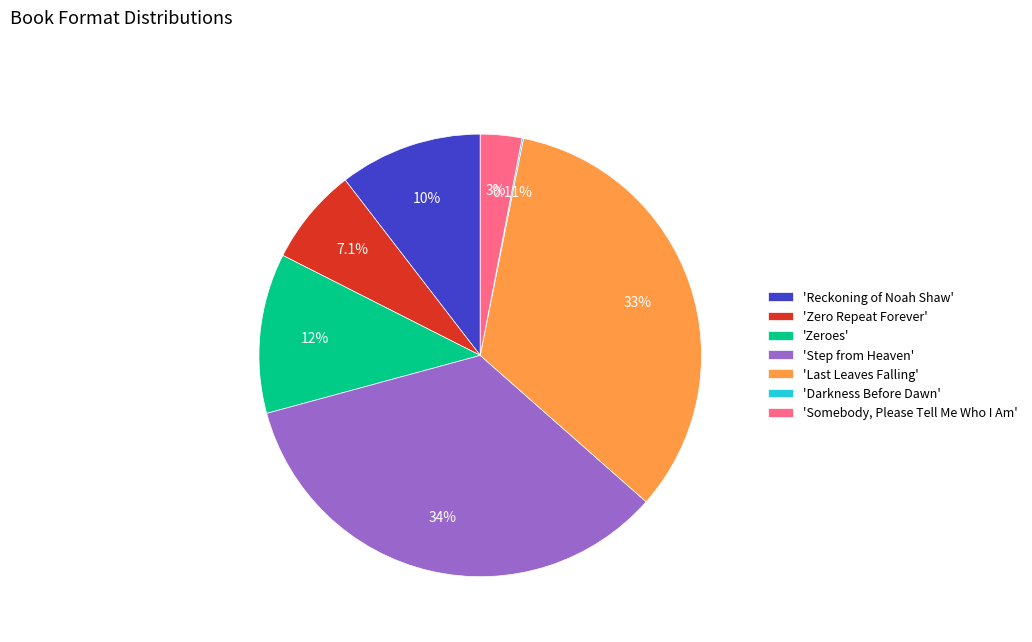

To the nearest percent, what is the difference between the largest and smallest slice percentages?

34%